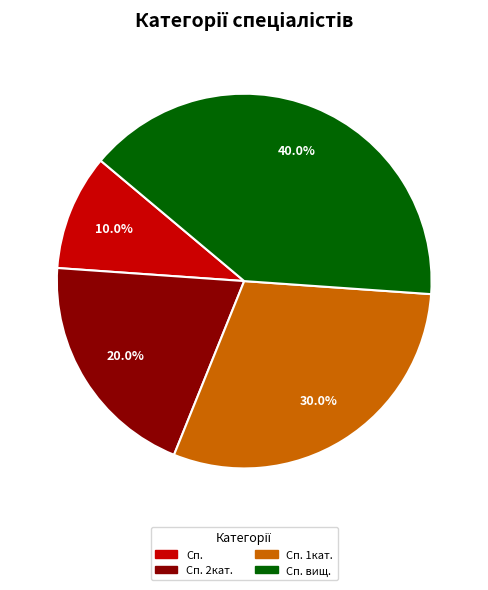

Is there a majority slice in this chart?

No